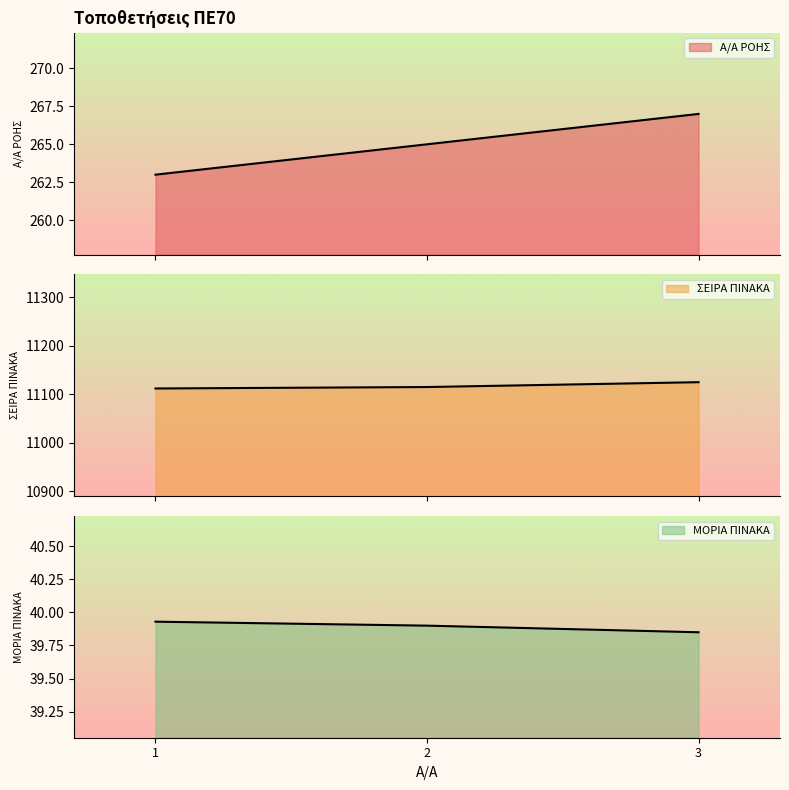

At which category does the chart reach its minimum across all series?

3